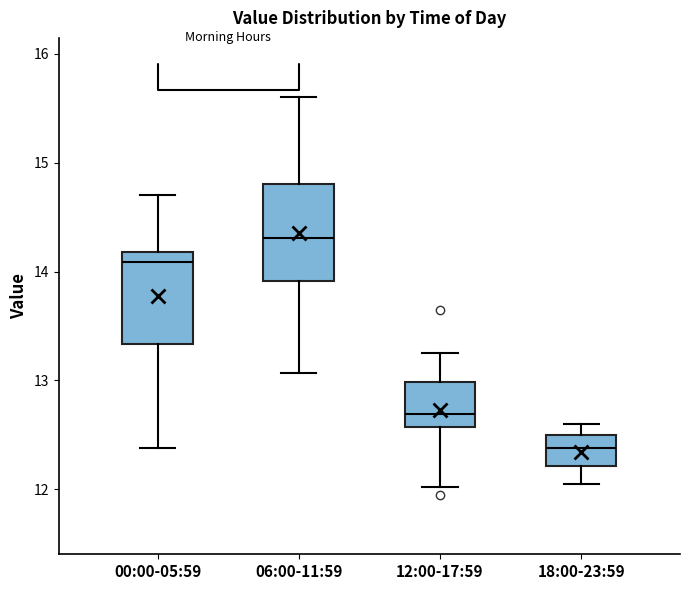

Reading left to right, read every box against the y-axis: the position of its median line, the range the box covers, and the ends of its whiskers. The values are not printed on the chart, so give them approximately, as read against the axis.

00:00-05:59: median 14.1, box 13.3 to 14.2, whiskers 12.4 to 14.7
06:00-11:59: median 14.3, box 13.9 to 14.8, whiskers 13.1 to 15.6
12:00-17:59: median 12.7, box 12.6 to 13.0, whiskers 12.0 to 13.3
18:00-23:59: median 12.4, box 12.2 to 12.5, whiskers 12.1 to 12.6